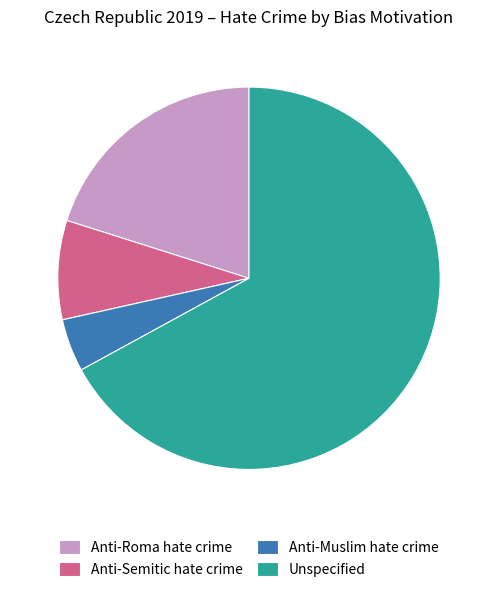

Is it true that Anti-Roma hate crime is 20% of the pie?

True